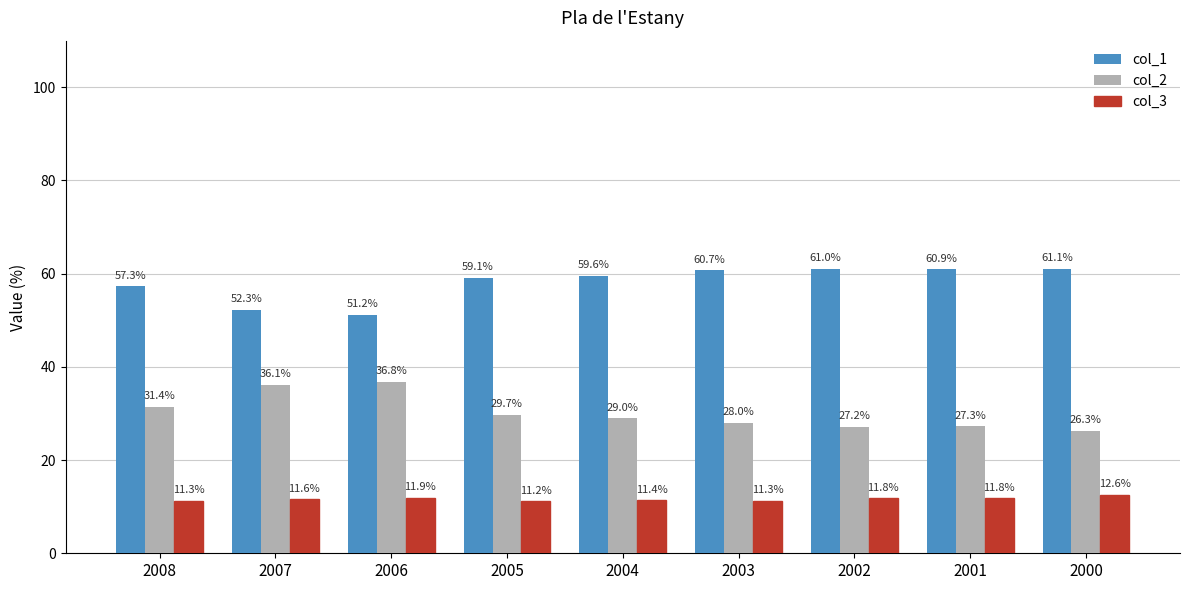

List the series in order of their peak value, lowest first.

col_3, col_2, col_1